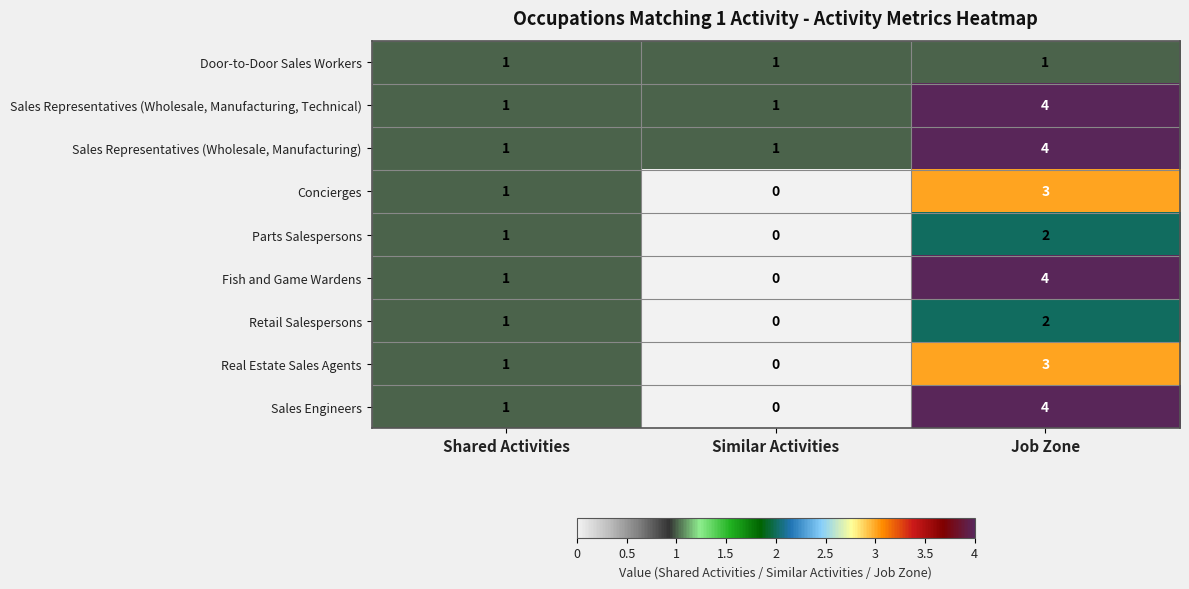

What is the sum of all Retail Salespersons values?

3